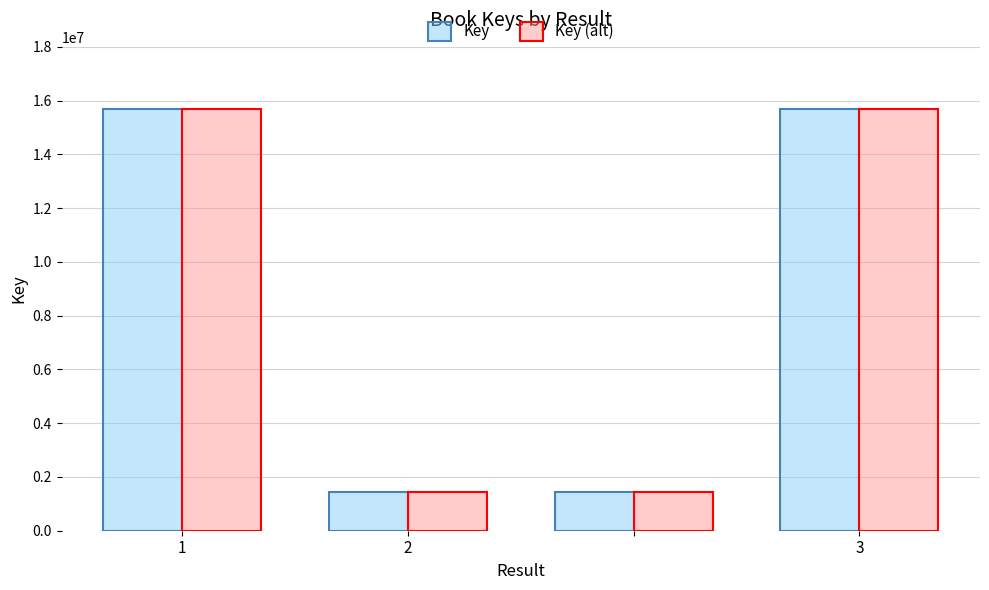

How many values in the Key (alt) series are below 15671483?

2